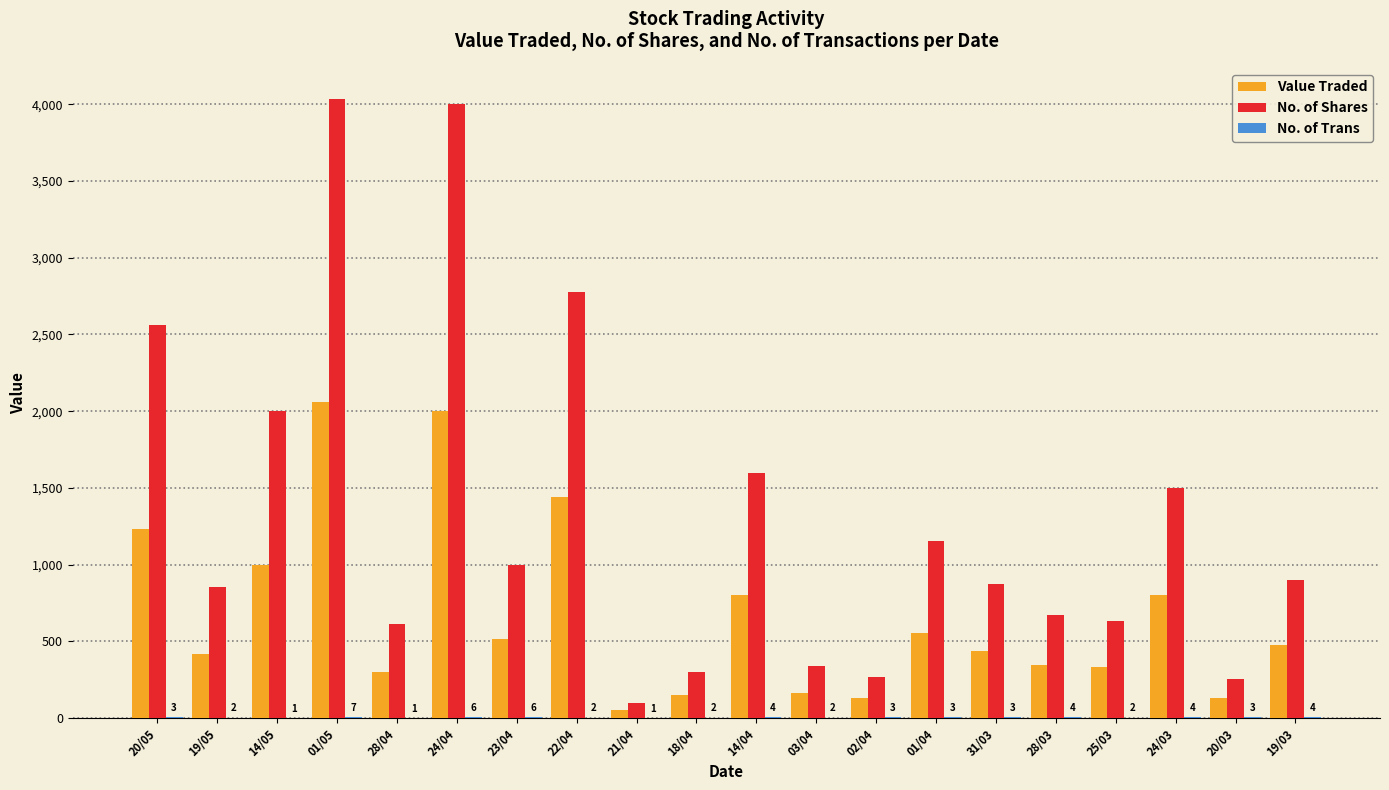

Are the bars horizontal?

No